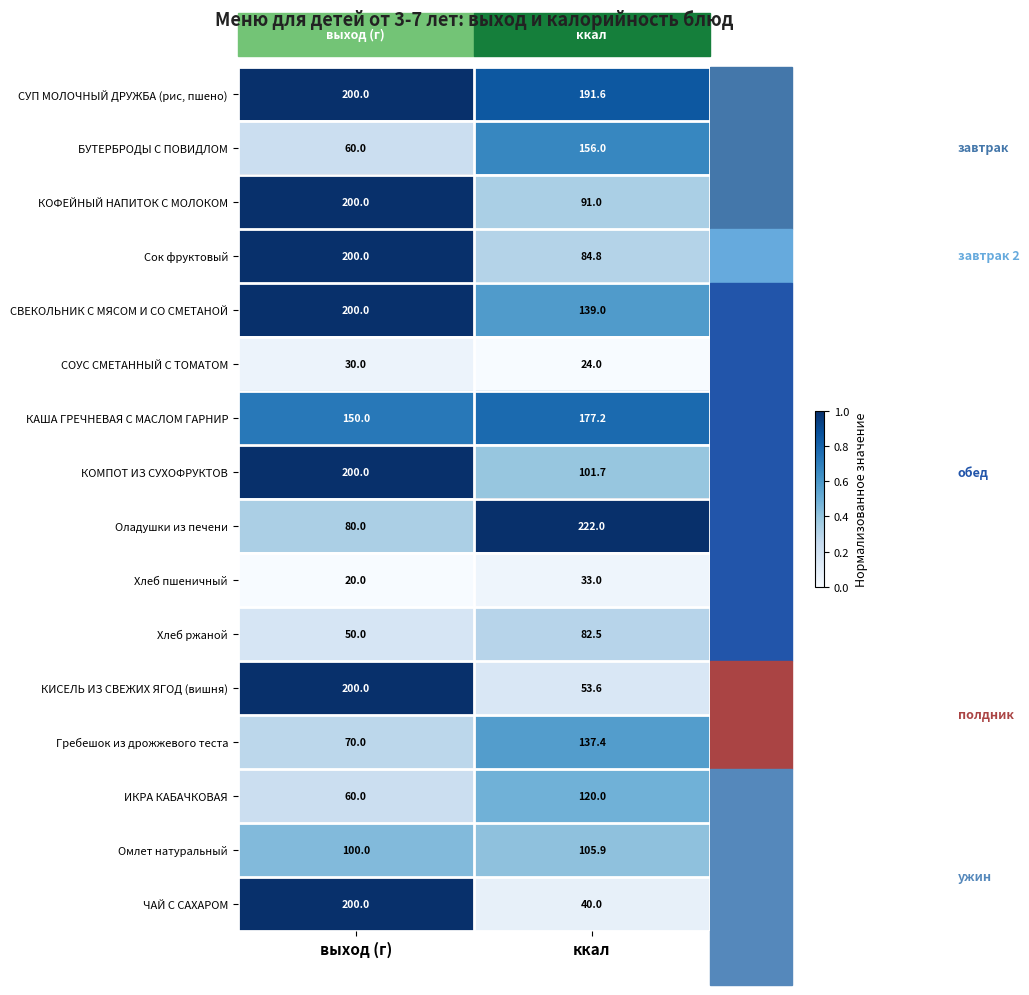

At ккал, list the series in order from largest to smallest.

Оладушки из печени, СУП МОЛОЧНЫЙ ДРУЖБА (рис, пшено), КАША ГРЕЧНЕВАЯ С МАСЛОМ ГАРНИР, БУТЕРБРОДЫ С ПОВИДЛОМ, СВЕКОЛЬНИК С МЯСОМ И СО СМЕТАНОЙ, Гребешок из дрожжевого теста, ИКРА КАБАЧКОВАЯ, Омлет натуральный, КОМПОТ ИЗ СУХОФРУКТОВ, КОФЕЙНЫЙ НАПИТОК С МОЛОКОМ, Сок фруктовый, Хлеб ржаной, КИСЕЛЬ ИЗ СВЕЖИХ ЯГОД (вишня), ЧАЙ С САХАРОМ, Хлеб пшеничный, СОУС СМЕТАННЫЙ С ТОМАТОМ